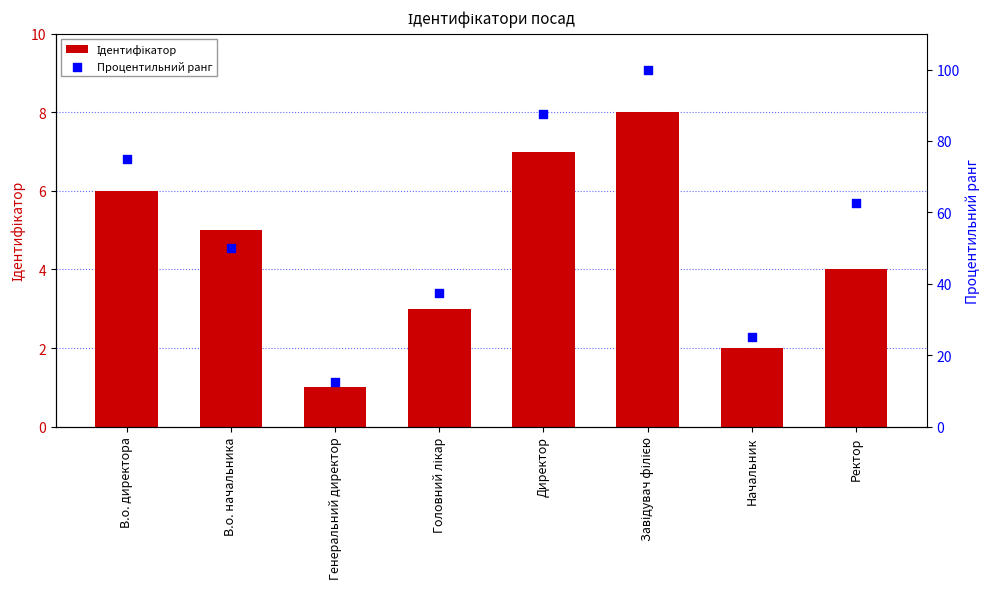

At which category is the sum across all series the highest?

Завідувач філією